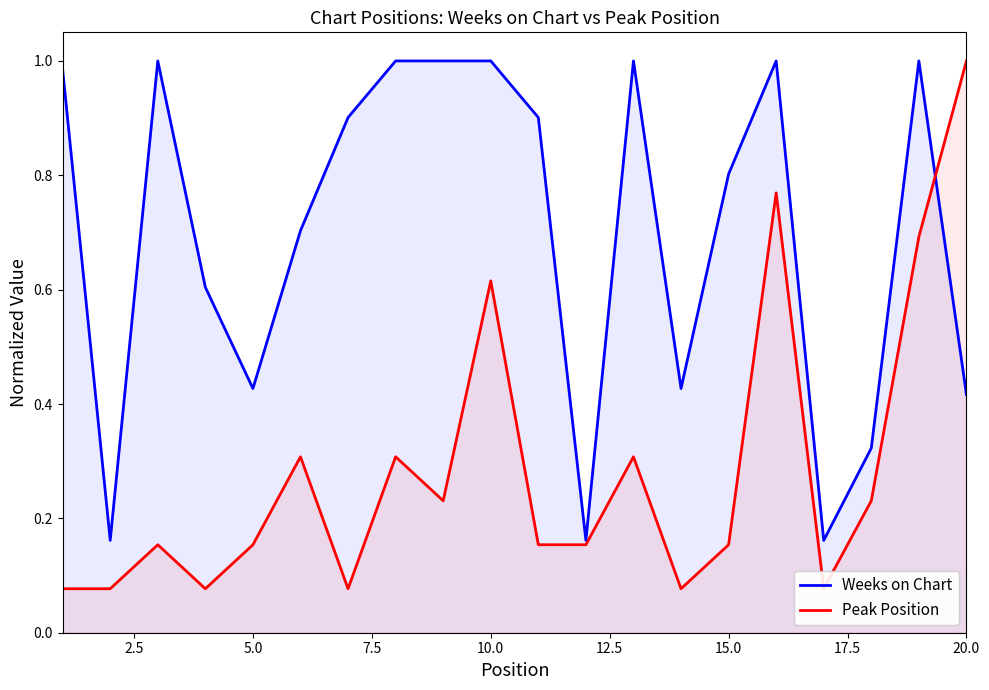

The value of Weeks on Chart at 20.0 is 0.3. True or false?

False